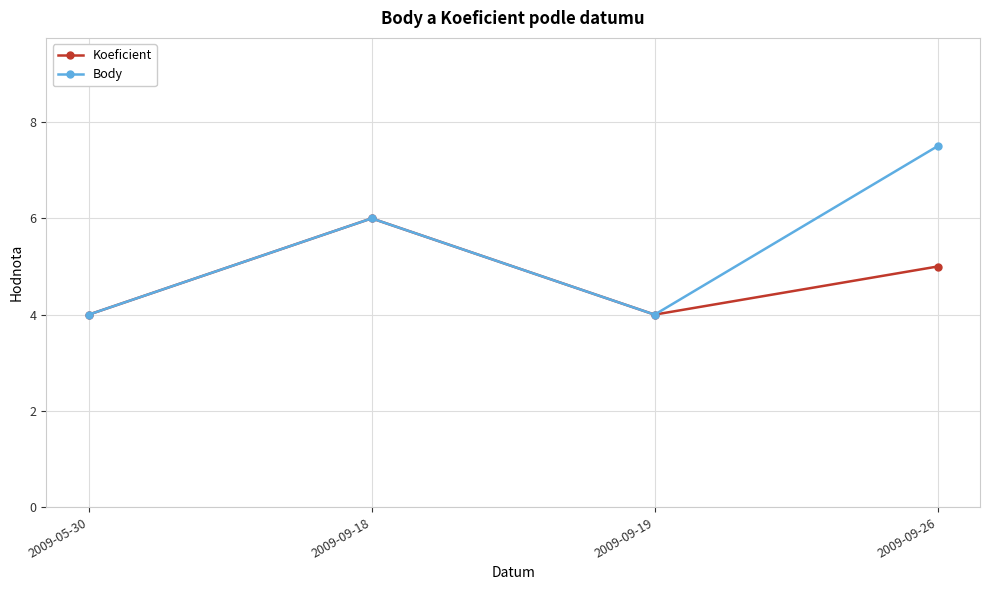

Which series has the widest spread of values?

Body